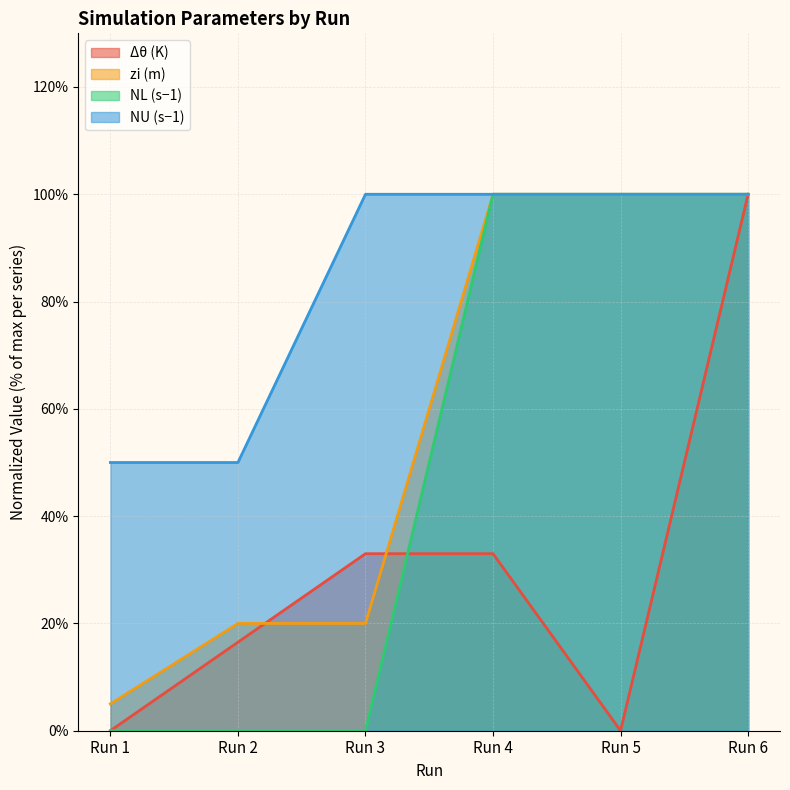

True or false: NU (s−1) and Δθ (K) intersect in this chart.

False